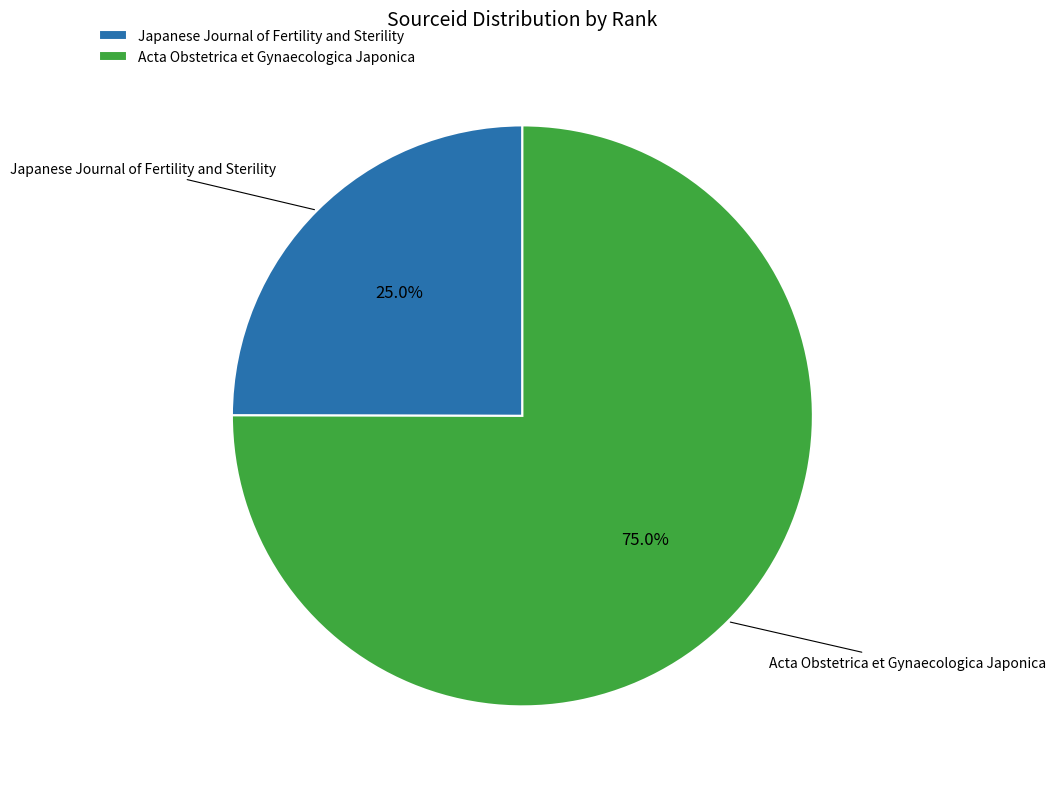

True or false: Japanese Journal of Fertility and Sterility accounts for 25% of the total.

True